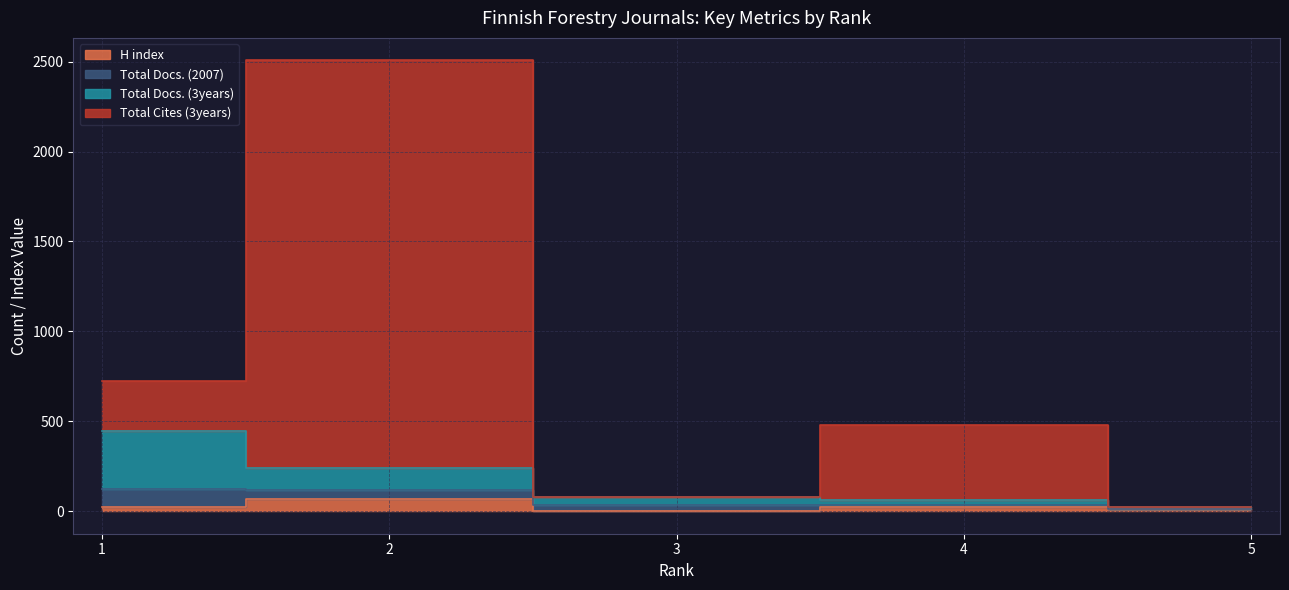

True or false: Total Cites (3years) and Total Docs. (2007) cross at least once.

False